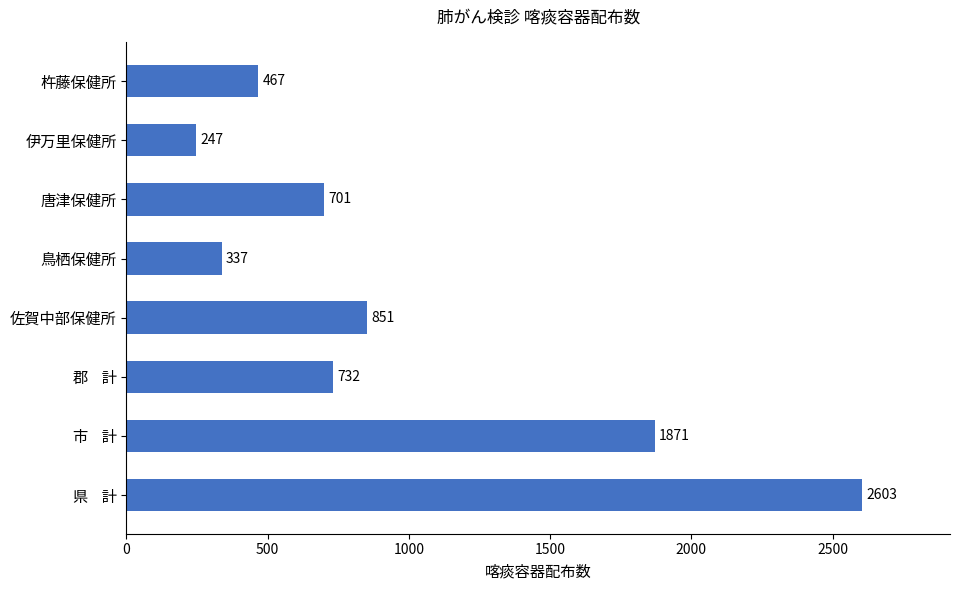

The value at 鳥栖保健所 is 79. True or false?

False